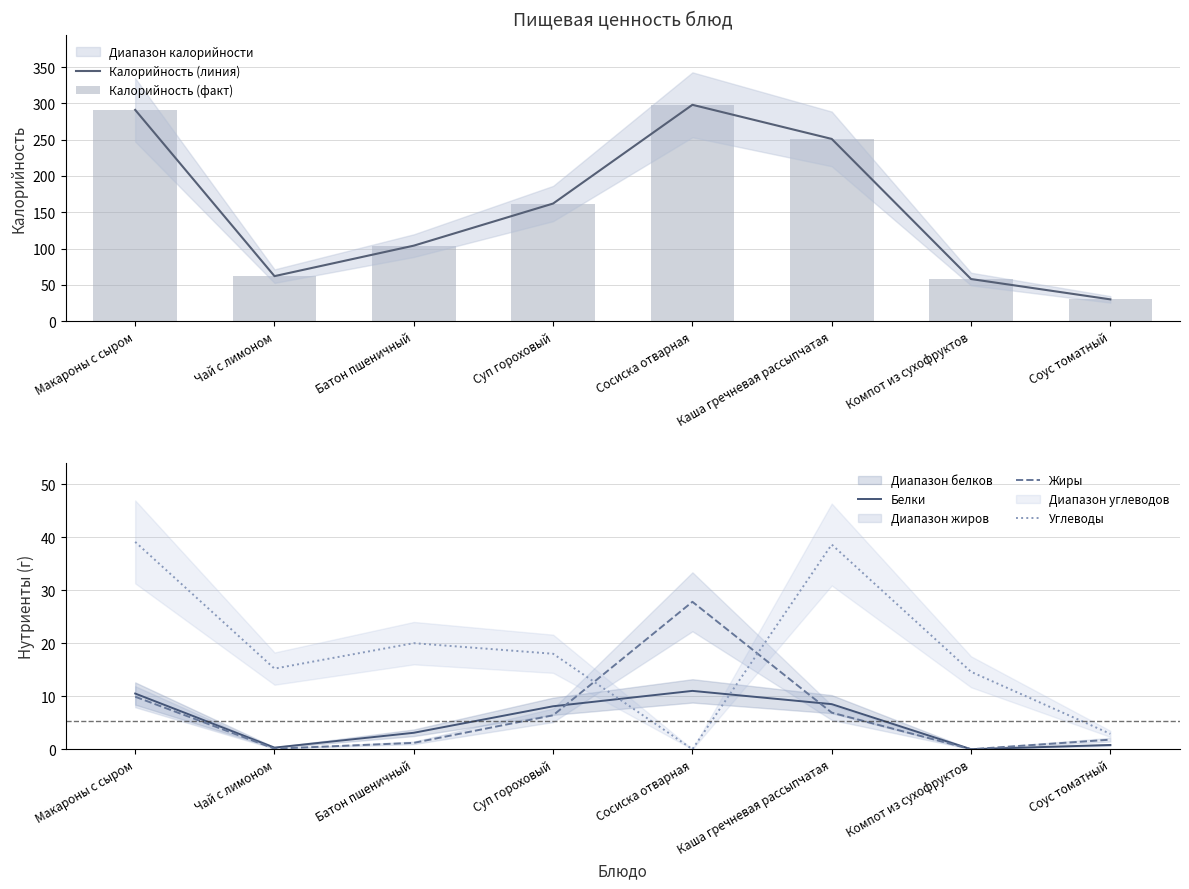

Read the Углеводы value at Соус томатный.

2.9